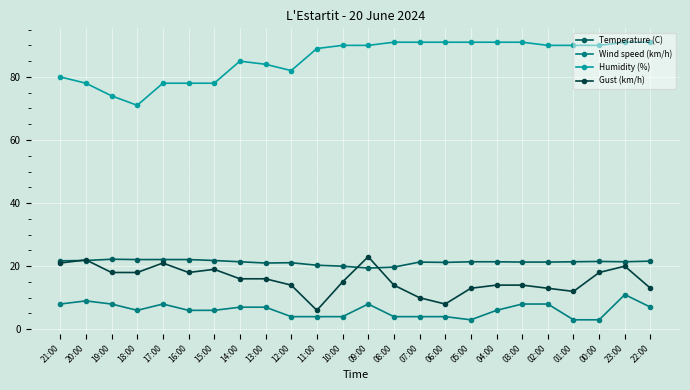

What position from the right is 00:00?

3